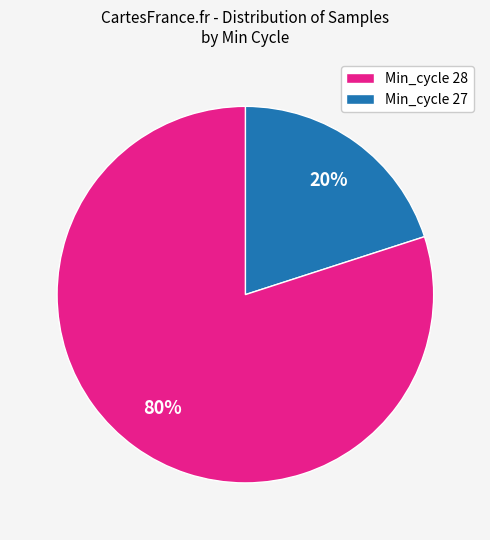

How many slices are in this pie chart?

2